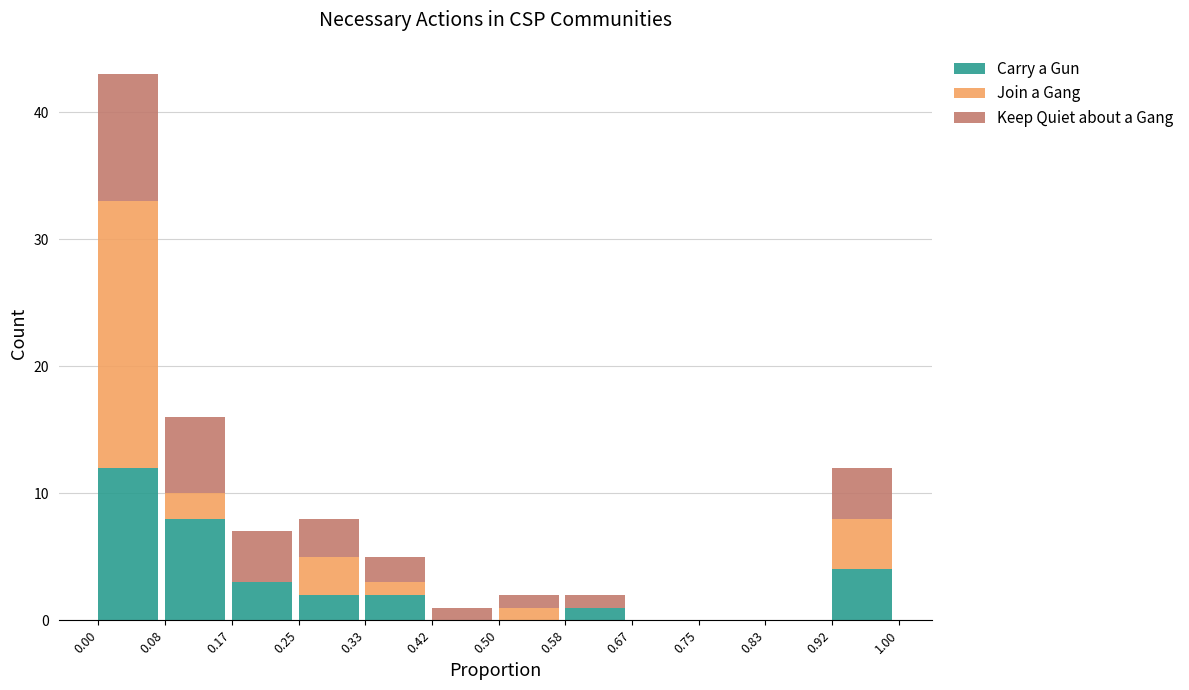

The Carry a Gun series shows 4 at 0.92. True or false?

True